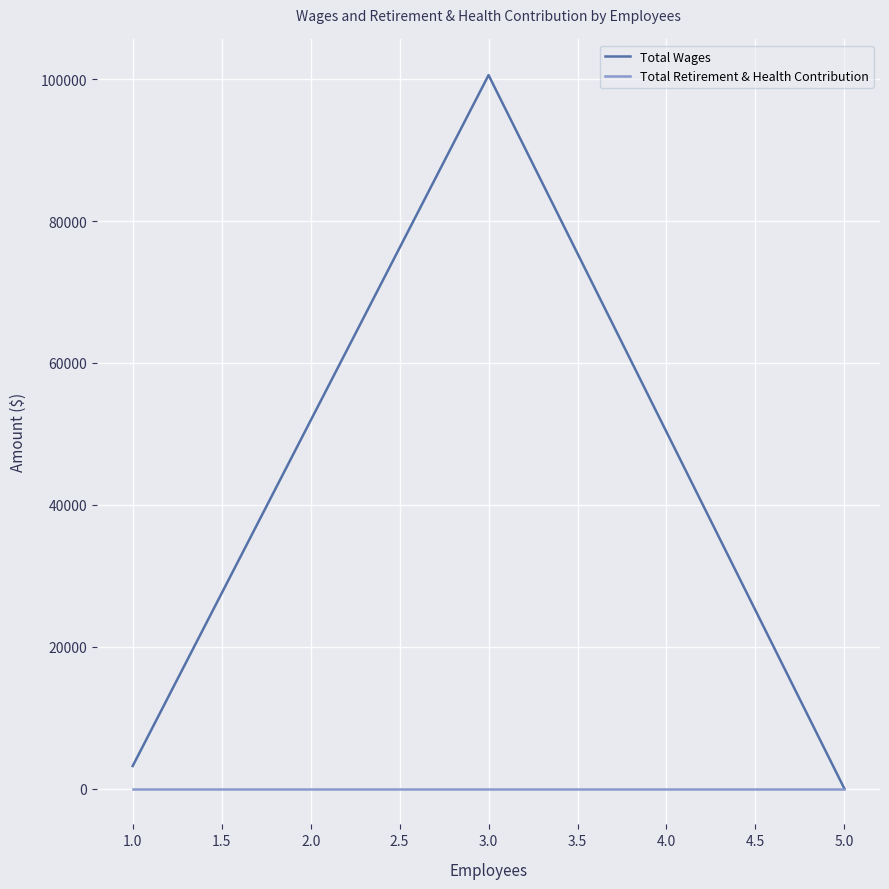

List the series in order of their overall mean, lowest first.

Total Retirement & Health Contribution, Total Wages